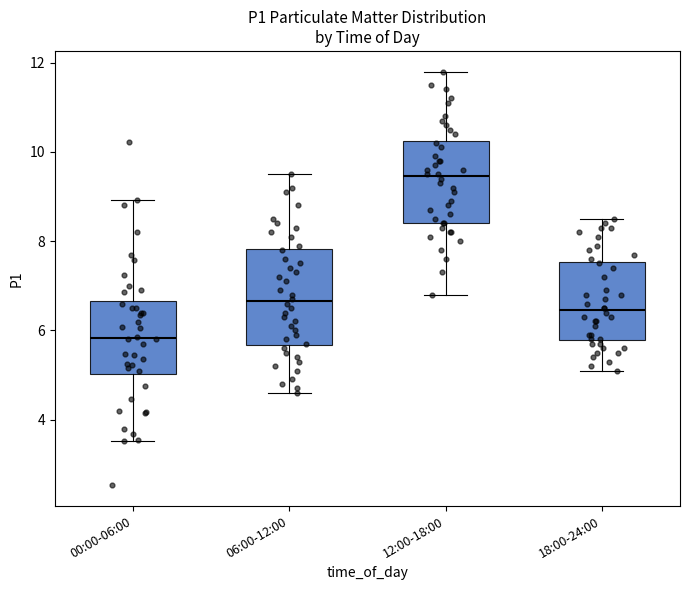

Where does the upper whisker of the box for 06:00-12:00 end on the y-axis? The values are not printed on the chart, so give them approximately, as read against the axis.

9.6